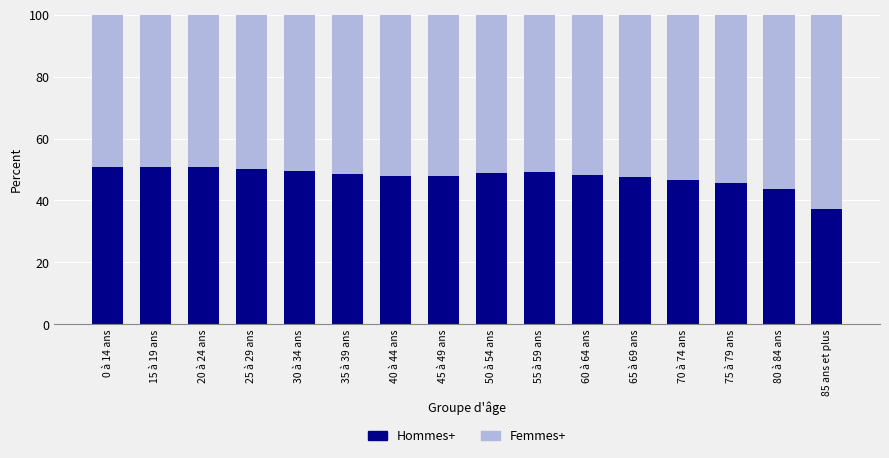

What are all the series names shown in the legend?

Hommes+, Femmes+